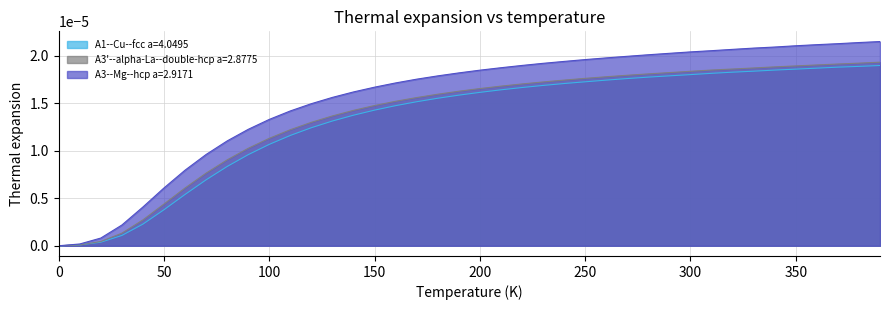

Which series has the largest range (max minus min)?

A3--Mg--hcp a=2.9171